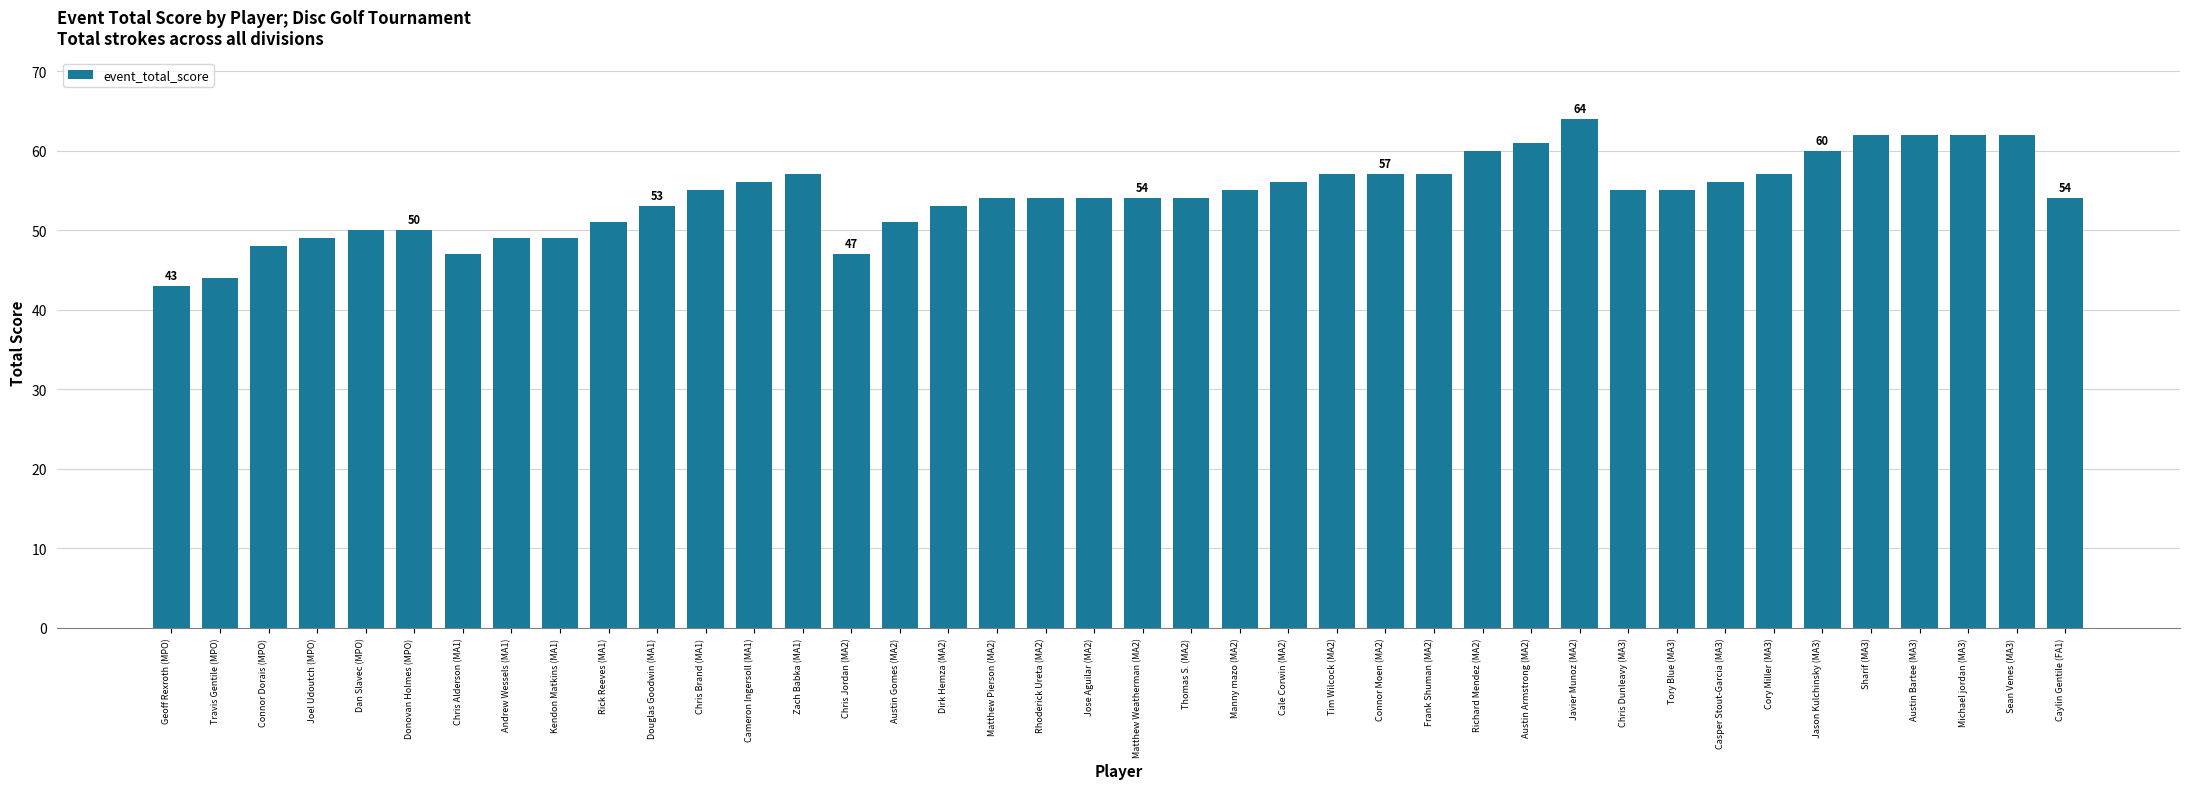

Reading right to left, extract all data points from this chart.

Caylin Gentile (FA1)=54	Sean Venes (MA3)=62	Michael jordan (MA3)=62	Austin Bartee (MA3)=62	Sharif (MA3)=62	Jason Kulchinsky (MA3)=60	Cory Miller (MA3)=57	Casper Stout-Garcia (MA3)=56	Tory Blue (MA3)=55	Chris Dunleavy (MA3)=55	Javier Munoz (MA2)=64	Austin Armstrong (MA2)=61	Richard Mendez (MA2)=60	Frank Shuman (MA2)=57	Connor Moen (MA2)=57	Tim Wilcock (MA2)=57	Cale Corwin (MA2)=56	Manny mazo (MA2)=55	Thomas S. (MA2)=54	Matthew Weatherman (MA2)=54	Jose Aguilar (MA2)=54	Rhoderick Ureta (MA2)=54	Matthew Pierson (MA2)=54	Dirk Hemza (MA2)=53	Austin Gomes (MA2)=51	Chris Jordan (MA2)=47	Zach Babka (MA1)=57	Cameron Ingersoll (MA1)=56	Chris Brand (MA1)=55	Douglas Goodwin (MA1)=53	Rick Reeves (MA1)=51	Kendon Matkins (MA1)=49	Andrew Wessels (MA1)=49	Chris Alderson (MA1)=47	Donovan Holmes (MPO)=50	Dan Slavec (MPO)=50	Joel Udoutch (MPO)=49	Connor Dorais (MPO)=48	Travis Gentile (MPO)=44	Geoff Rexroth (MPO)=43